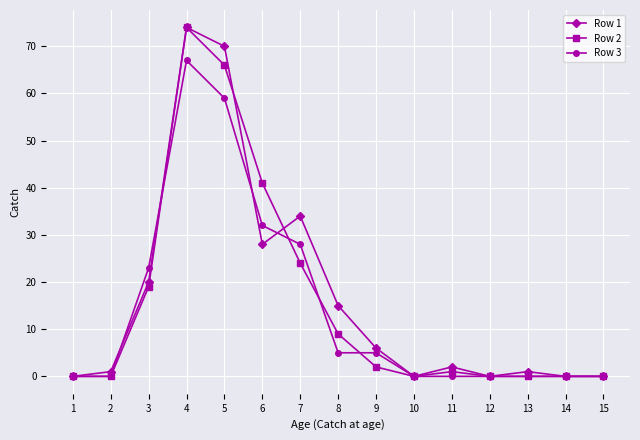

Is it true that Row 3 equals 5 at 9?

True